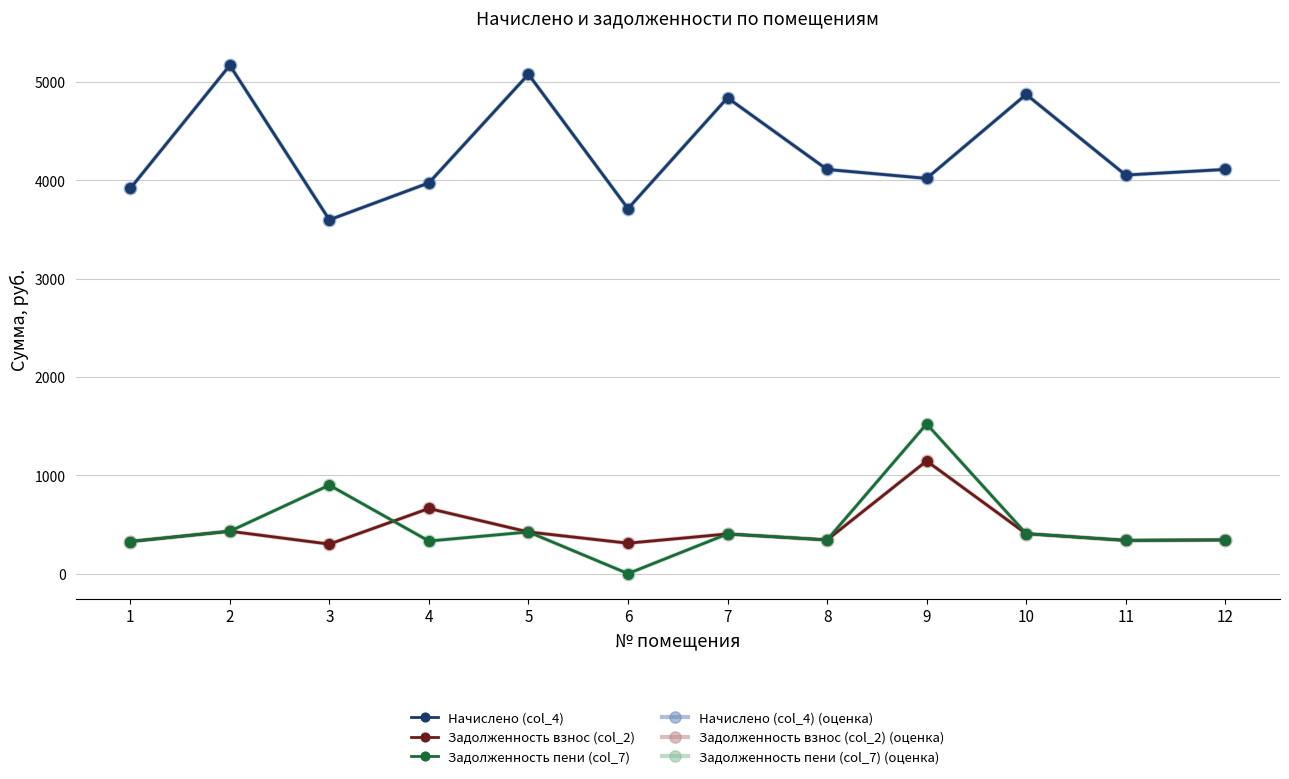

Where does the Задолженность взнос (col_2) series first go above 403?

2